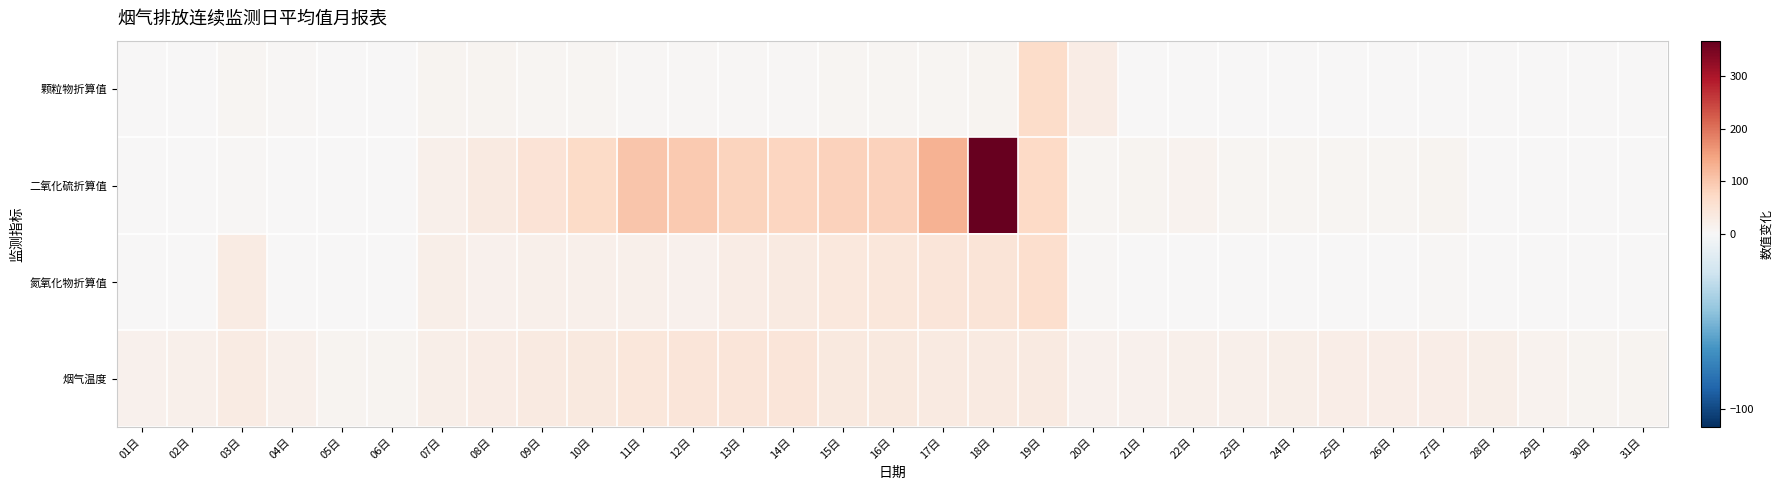

Which series has the largest range (max minus min)?

二氧化硫折算值